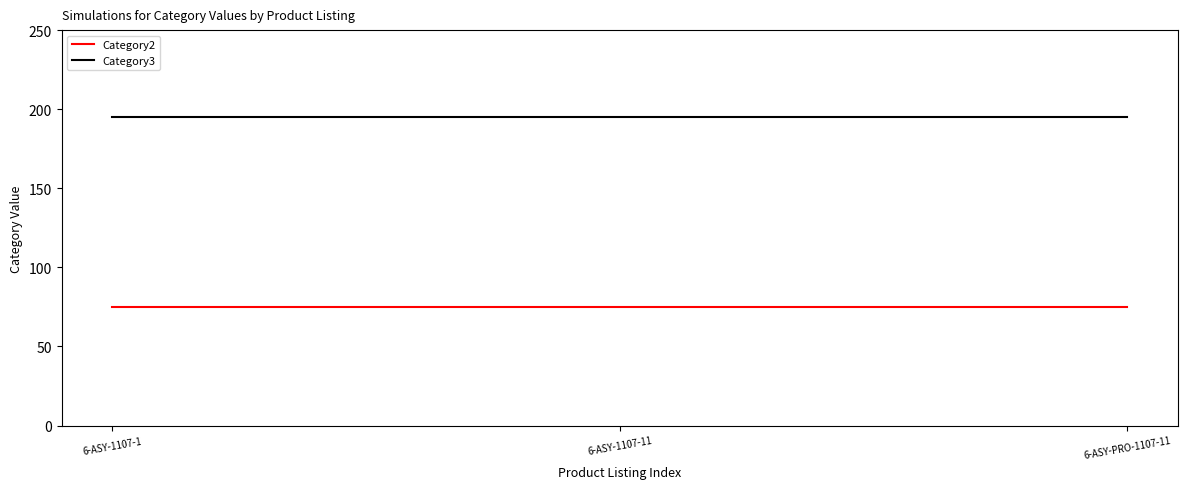

What is the spread (max minus min) of values at 6-ASY-PRO-1107-11?

120